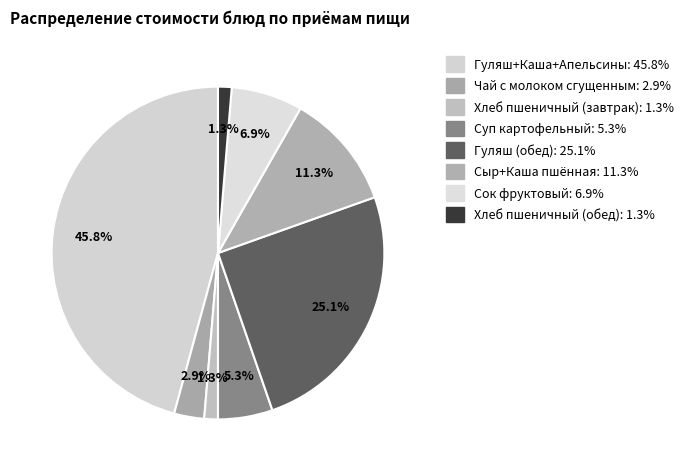

Does Сыр+Каша пшённая account for over 50% of the chart?

No